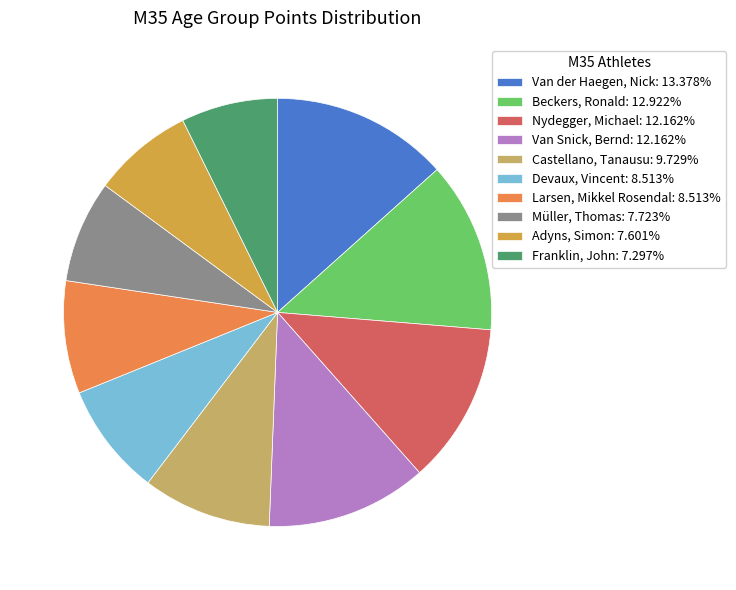

Combined, do Van Snick, Bernd: 12.162% and Adyns, Simon: 7.601% account for over 50%?

No